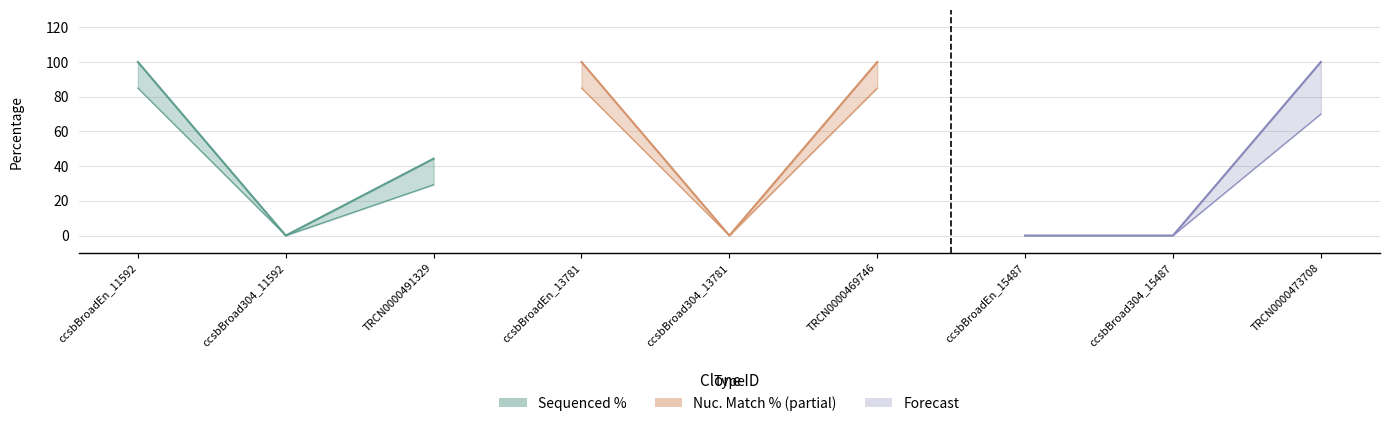

True or false: Nuc. Match % has a value of 6.3 at ccsbBroadEn_11592.

False